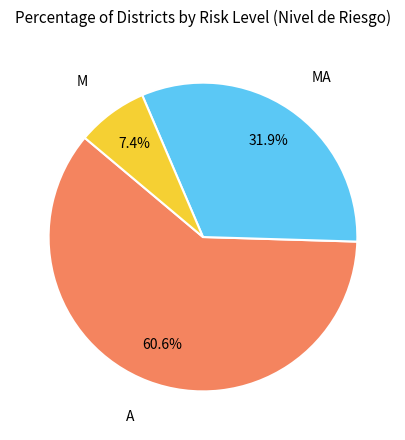

Is there a majority slice in this chart?

Yes